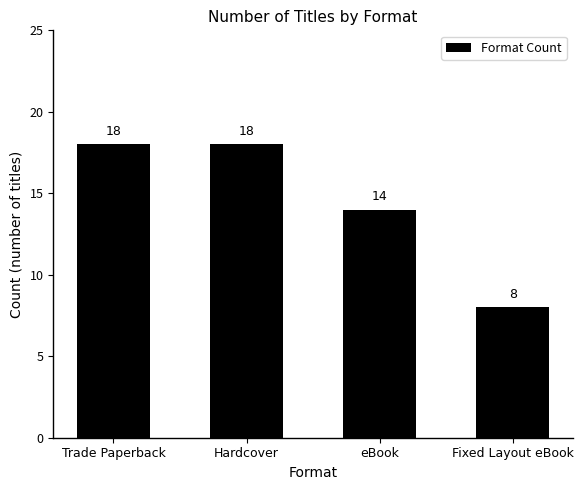

What is the difference between the maximum and minimum values?

10